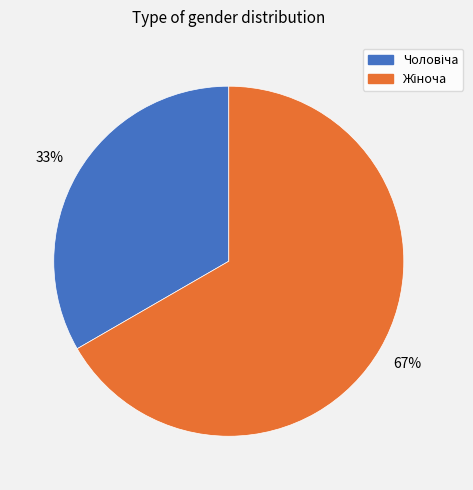

Does any single category account for the majority?

Yes